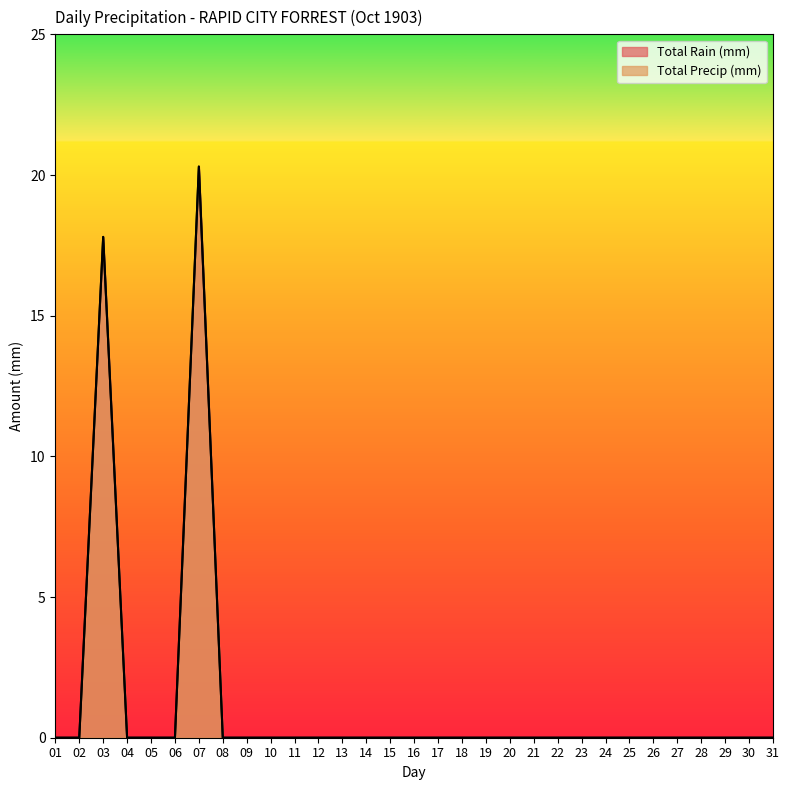

Which series has the widest spread of values?

Total Rain (mm)